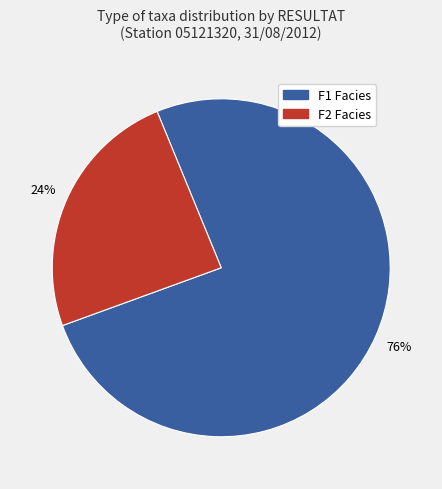

To the nearest percent, what is the average slice percentage?

50%